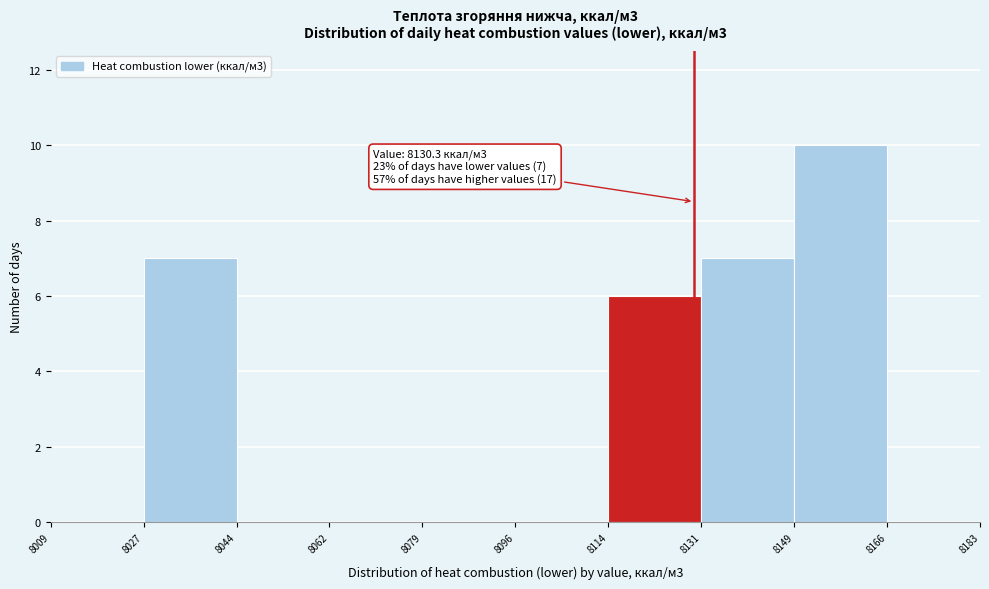

Which range on the x-axis has the tallest bar?

8149 to 8166